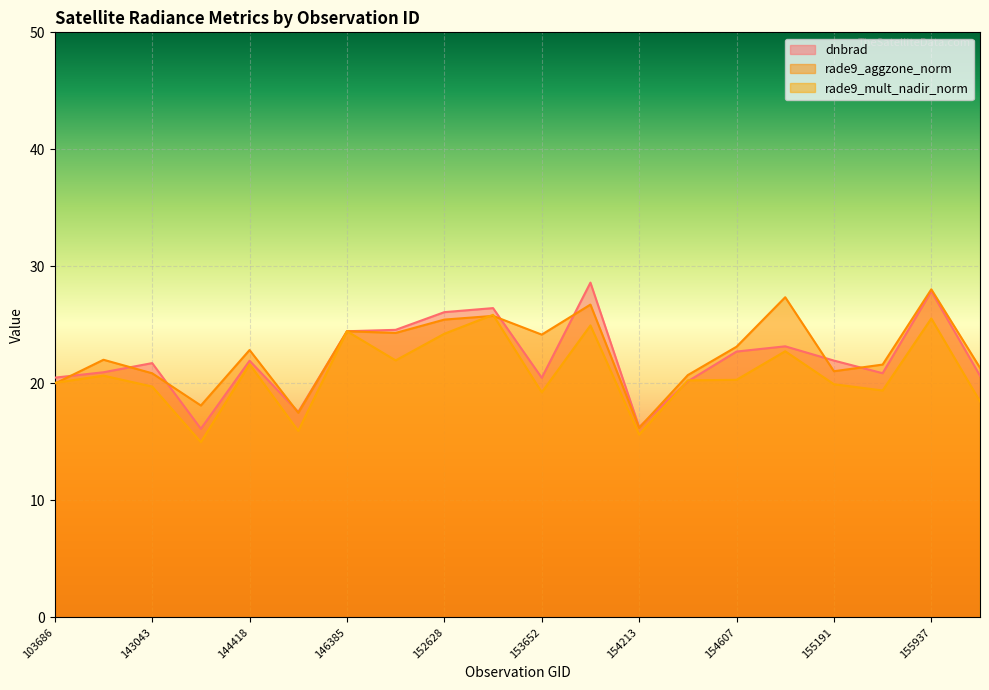

The value of rade9_mult_nadir_norm at 155937 is 39.2. True or false?

False